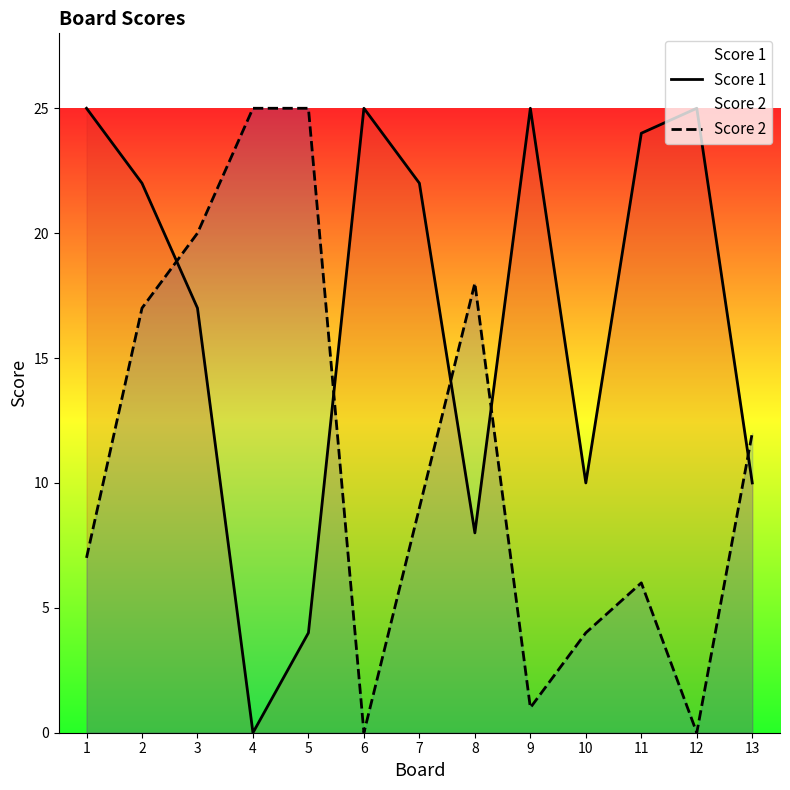

What is the spread (max minus min) of values at 13?

2